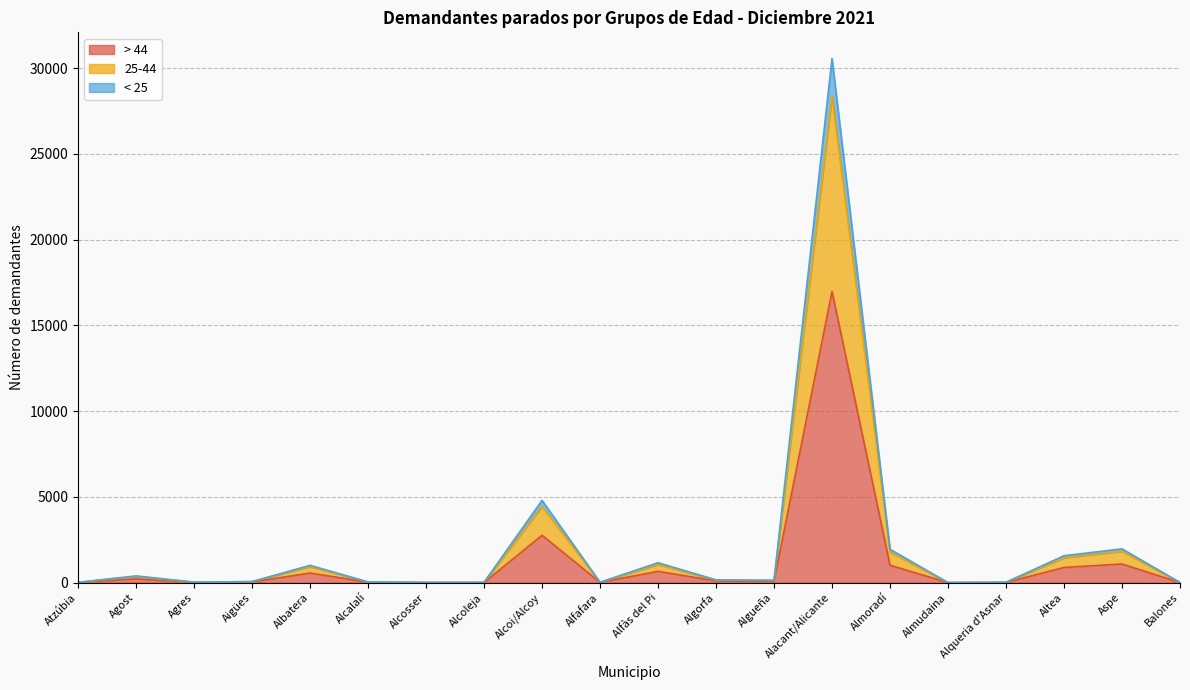

At which label does > 44 reach its peak?

Alacant/Alicante